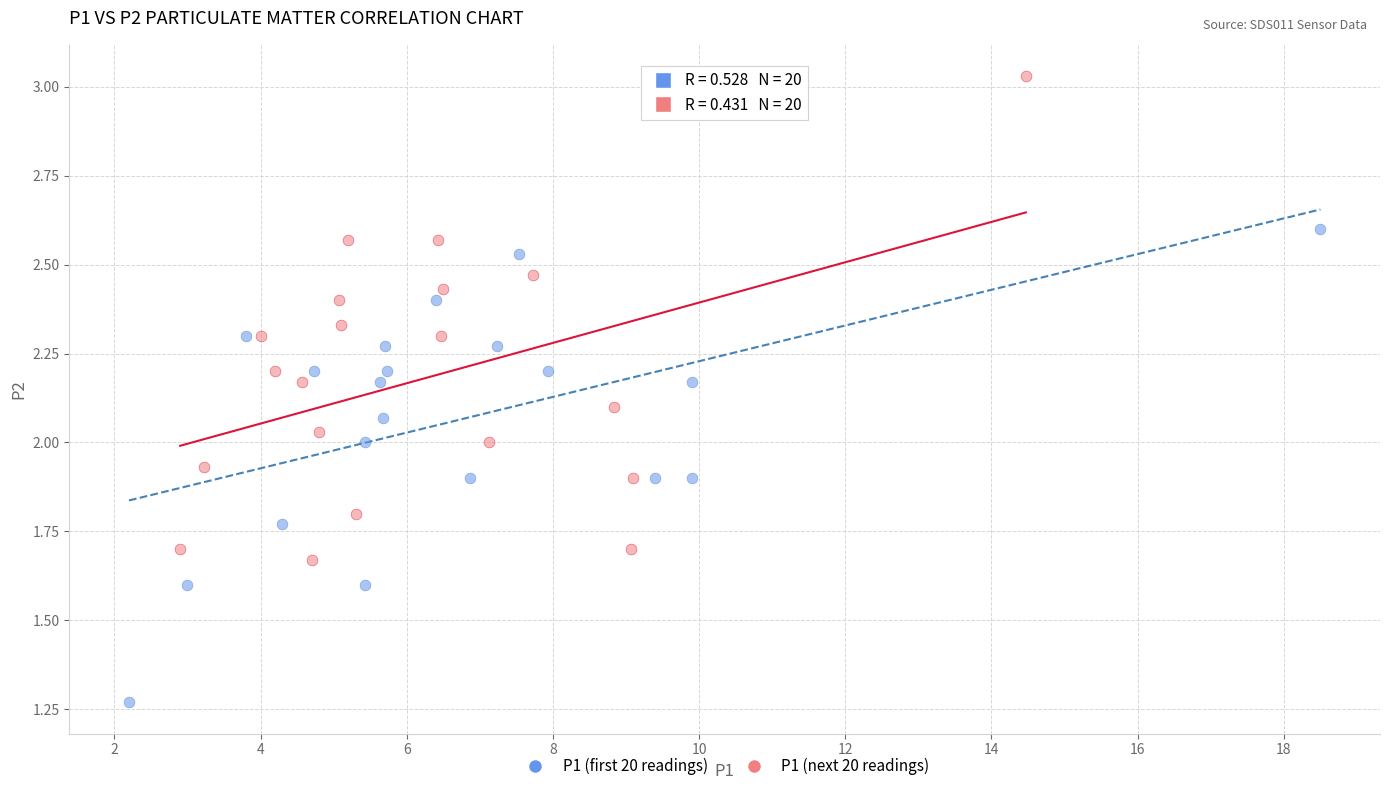

What are all the series names shown in the legend?

P1 (first 20 readings), P1 (next 20 readings)